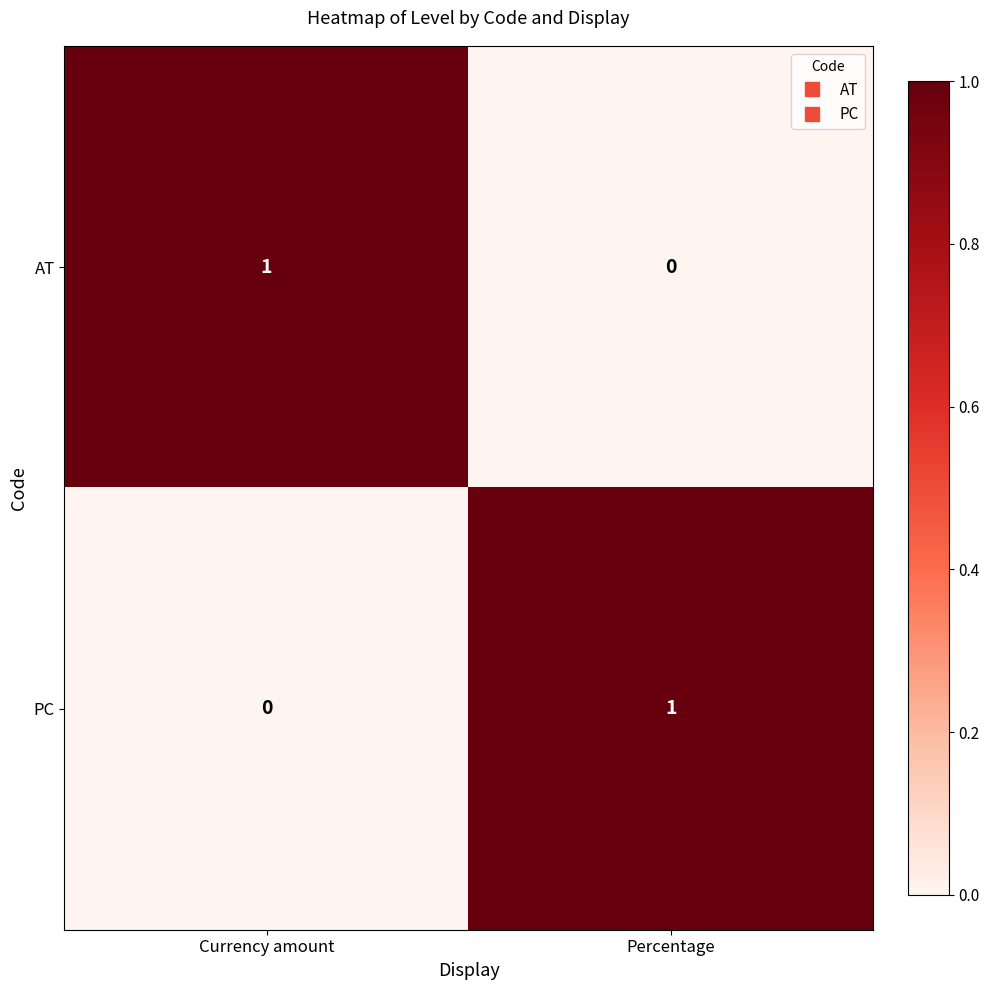

Which category has the highest value in the PC series?

Percentage